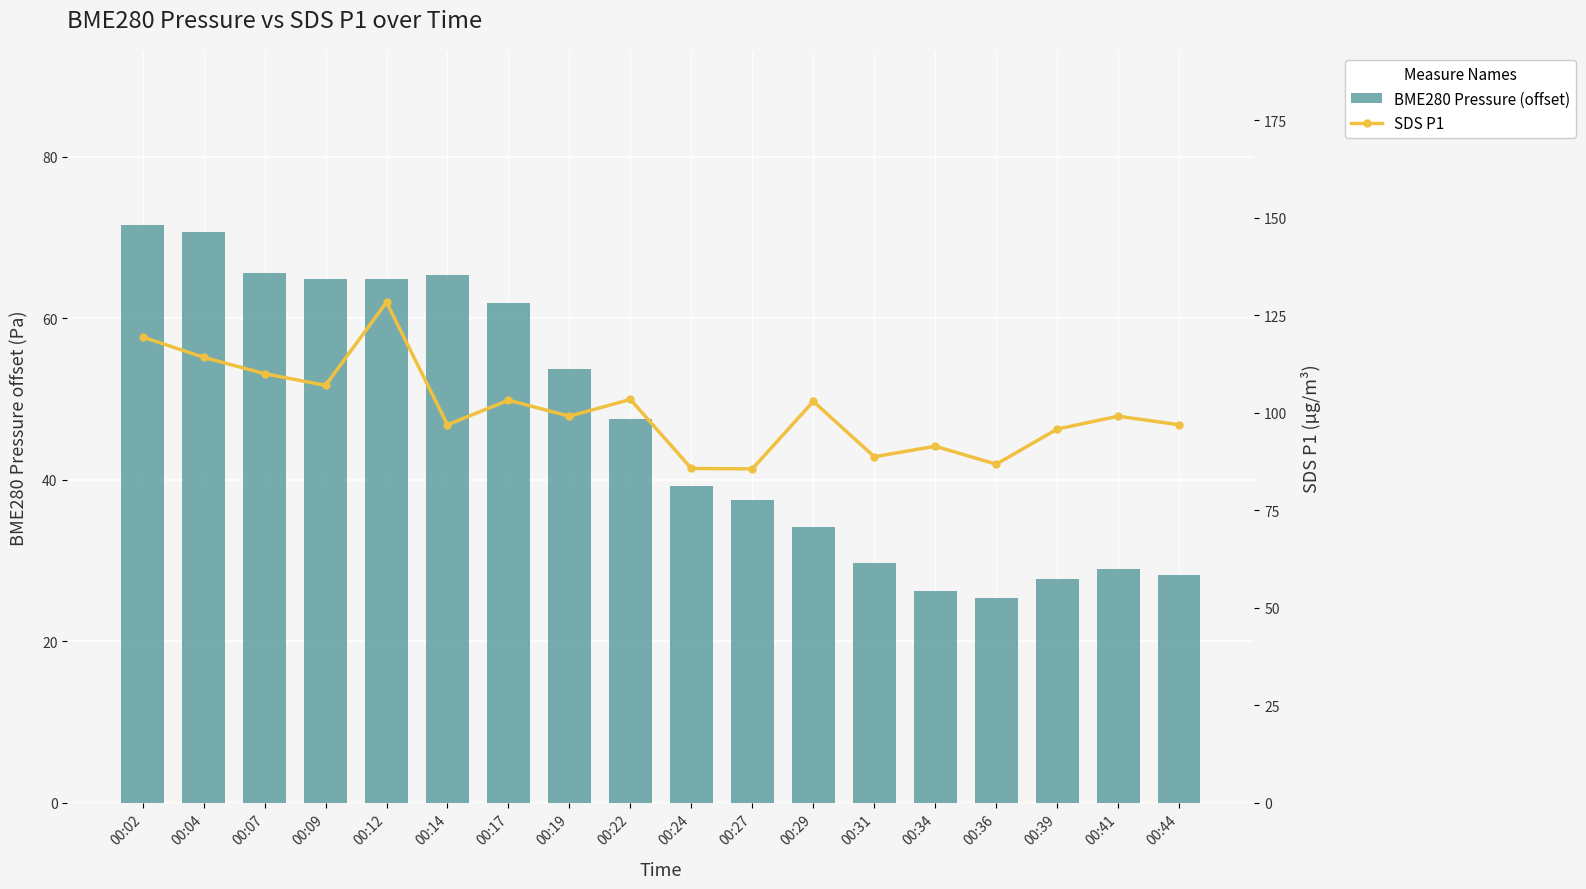

List the labels in order of SDS P1 value, largest first.

00:12, 00:02, 00:04, 00:07, 00:09, 00:22, 00:17, 00:29, 00:19, 00:41, 00:14, 00:44, 00:39, 00:34, 00:31, 00:36, 00:24, 00:27